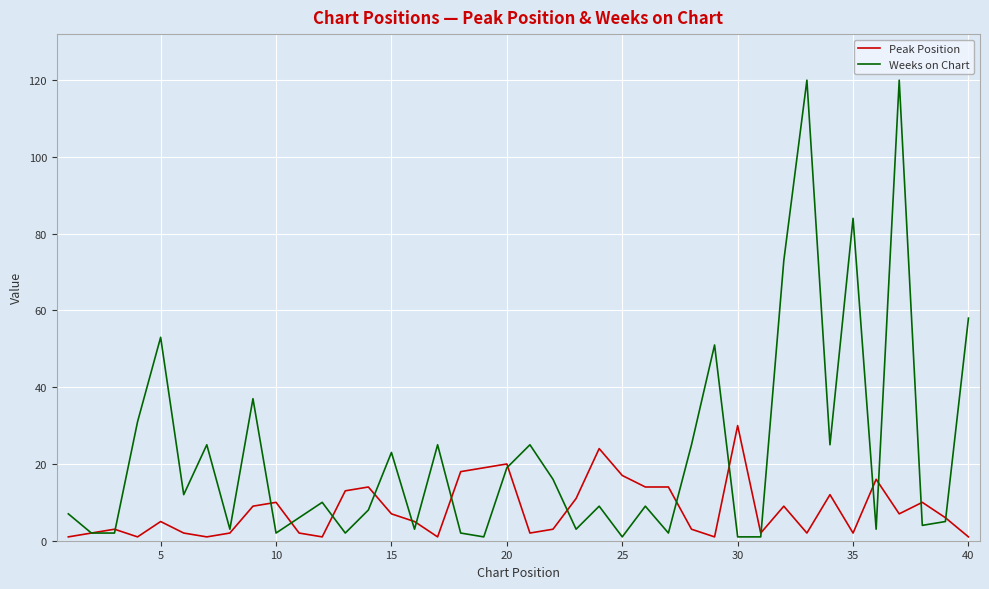

What is the highest value of the Peak Position series?

30